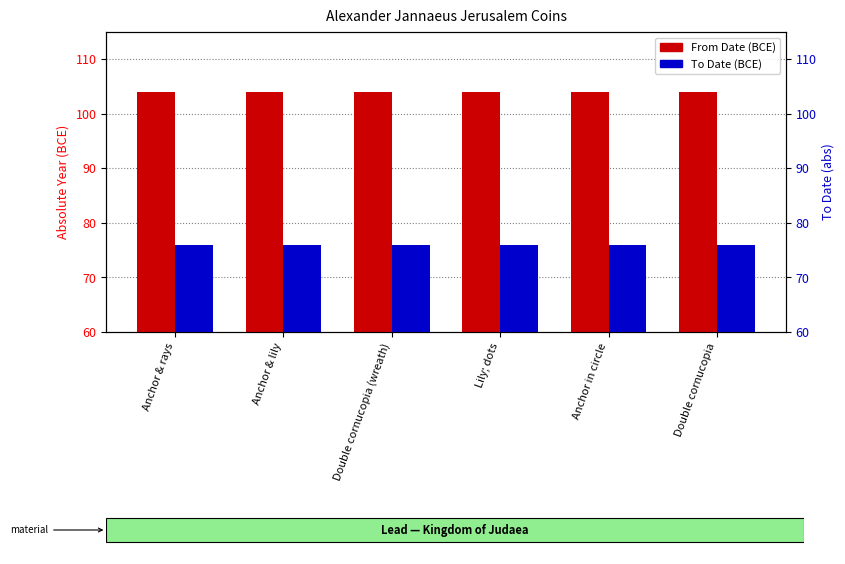

At how many categories does at least one series exceed 91?

6